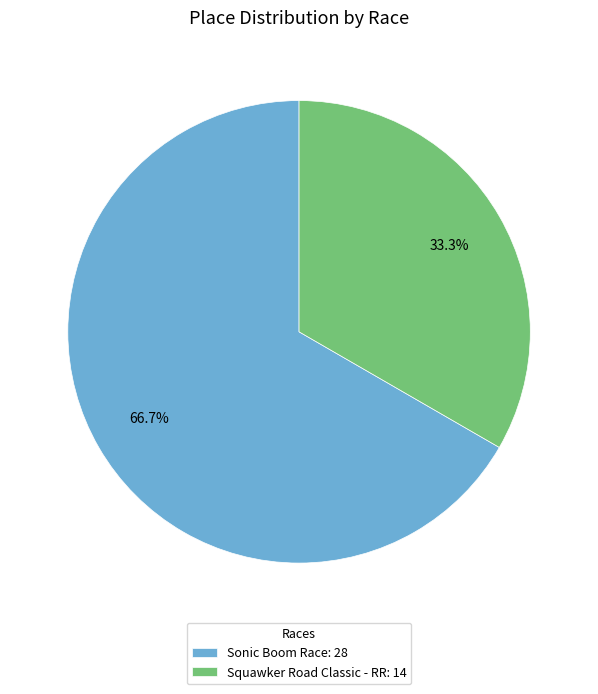

Which has a higher value, Sonic Boom Race or Squawker Road Classic - RR?

Sonic Boom Race